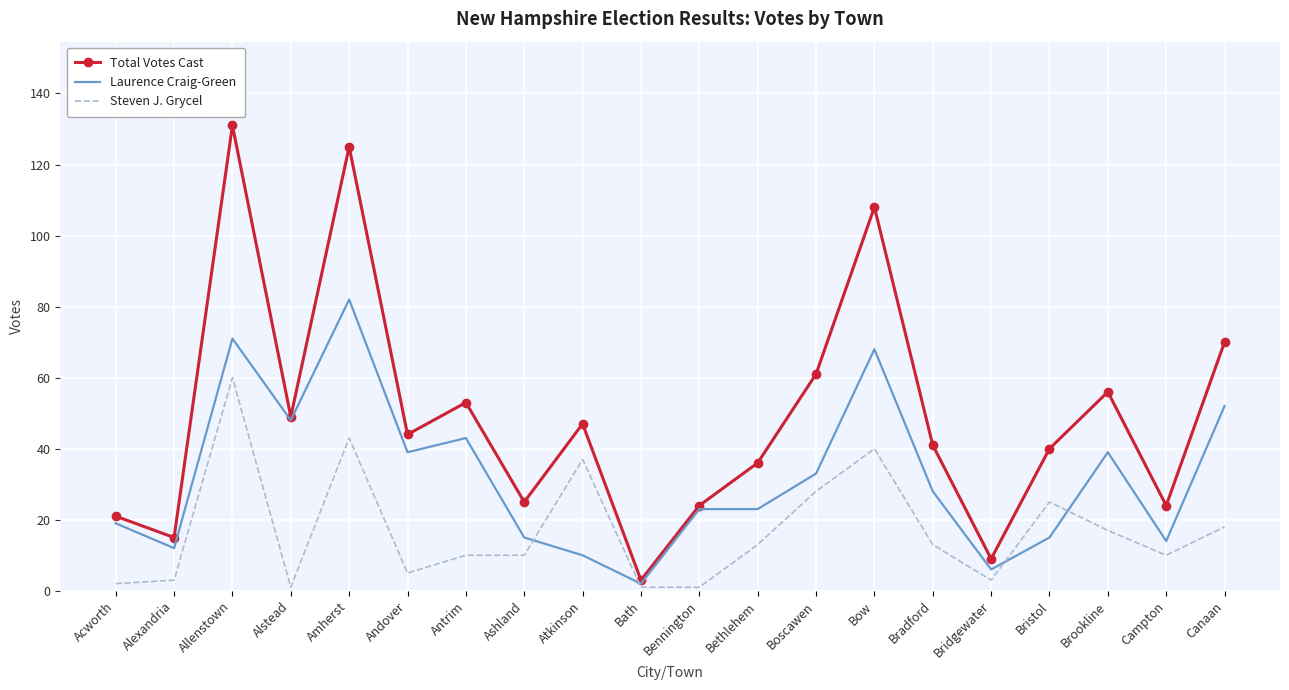

List the series in order of their peak value, highest first.

Total Votes Cast, Laurence Craig-Green, Steven J. Grycel